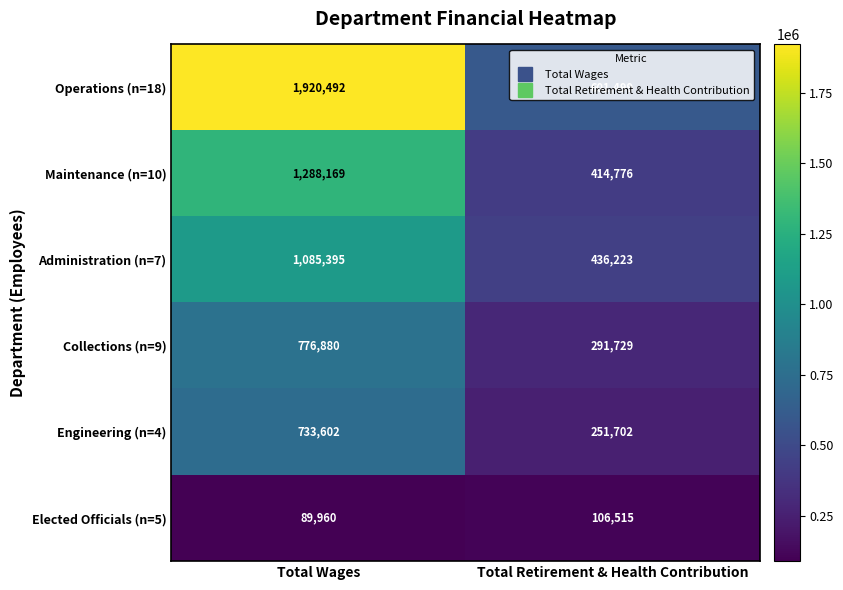

At which label is Collections (n=9) closest to 534304?

Total Retirement & Health Contribution